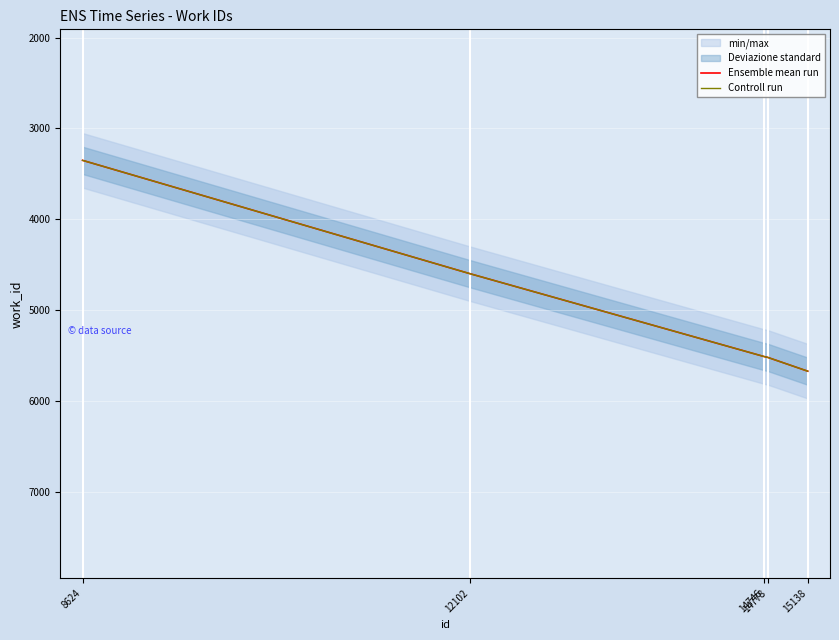

True or false: Controll run has more than 2 interior local peaks.

False